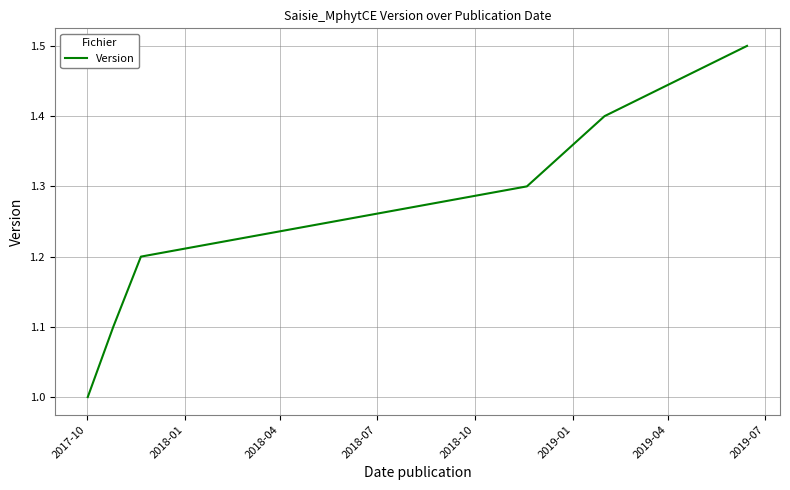

What is the difference between the maximum and minimum values?

0.5